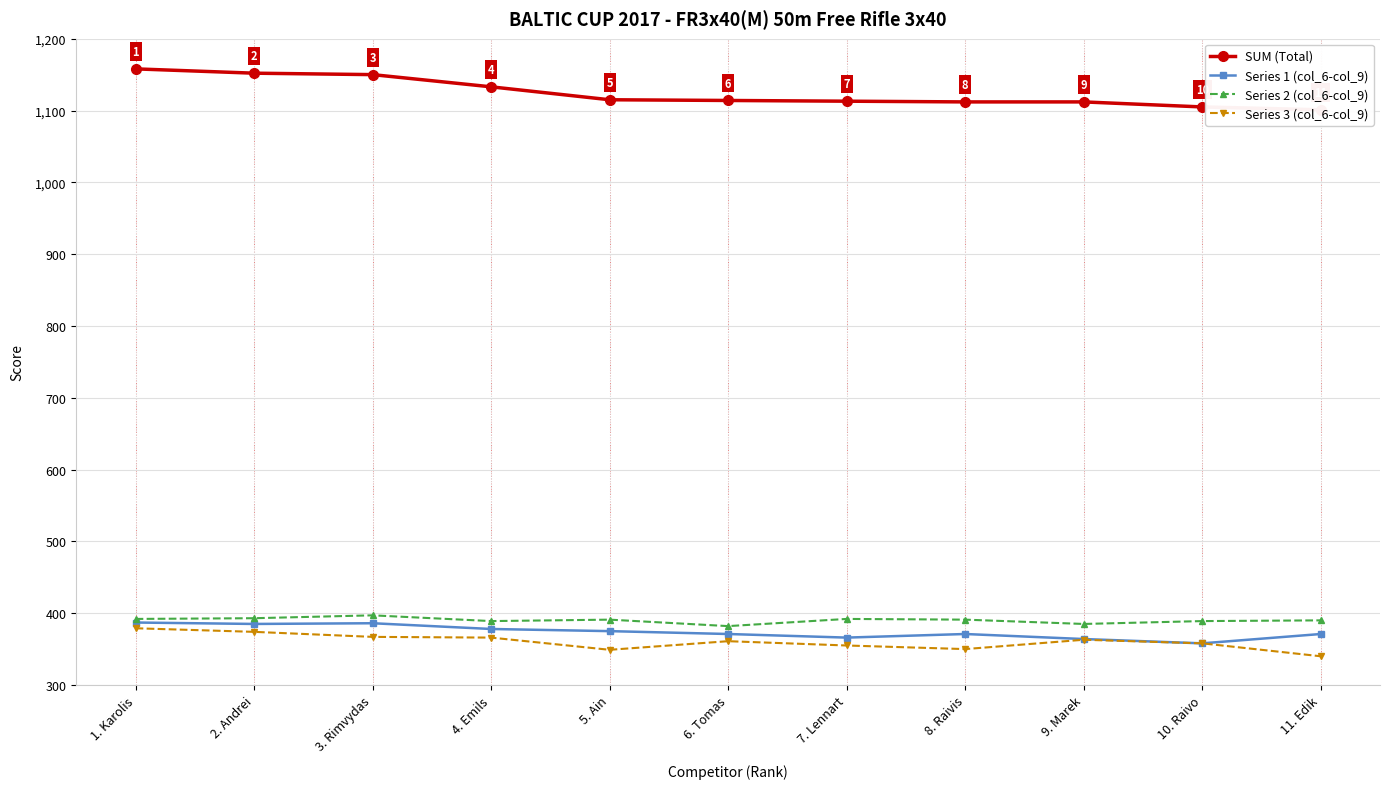

At which label does Series 2 (col_6-col_9) first exceed 391?

1. Karolis